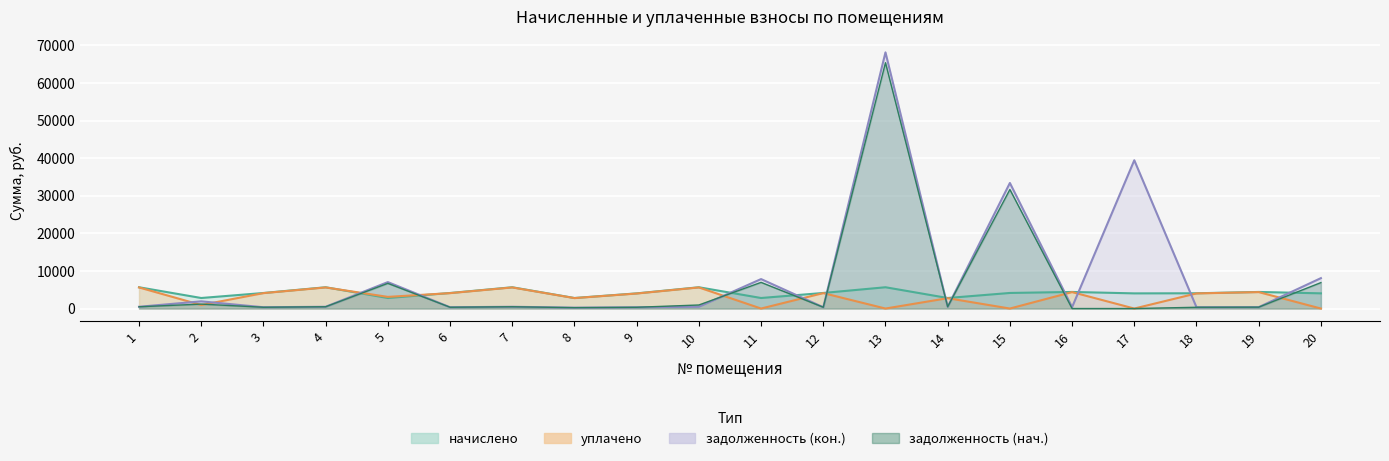

Which has a higher value, 10 or 8?

10